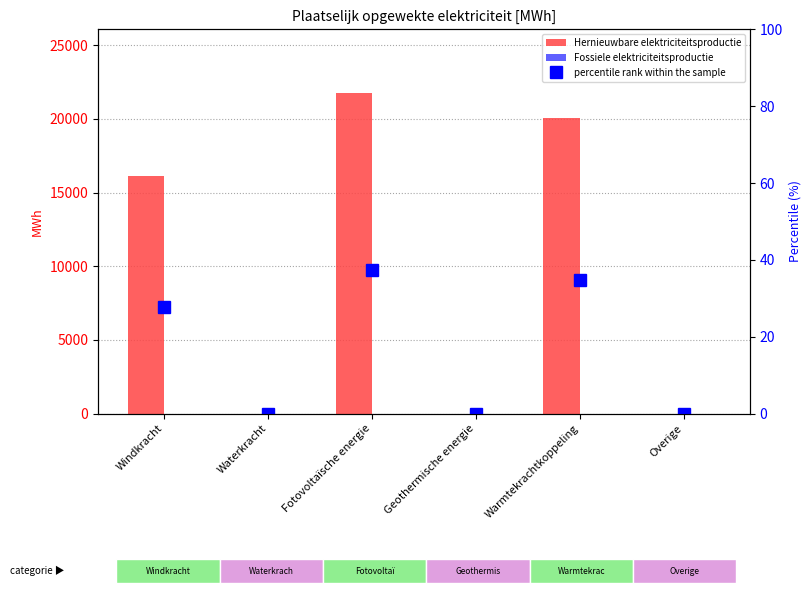

What is the label of the 3rd bar from the right?

Geothermische energie